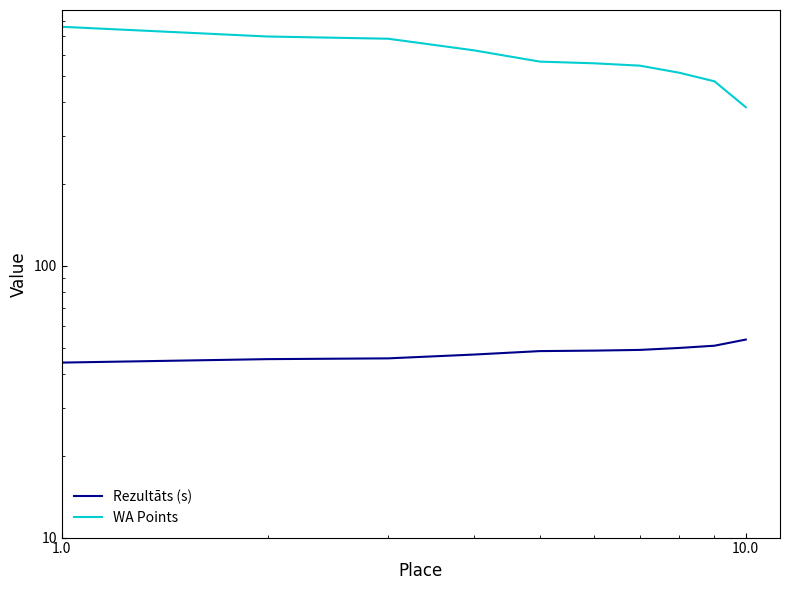

How many series are shown in this chart?

2